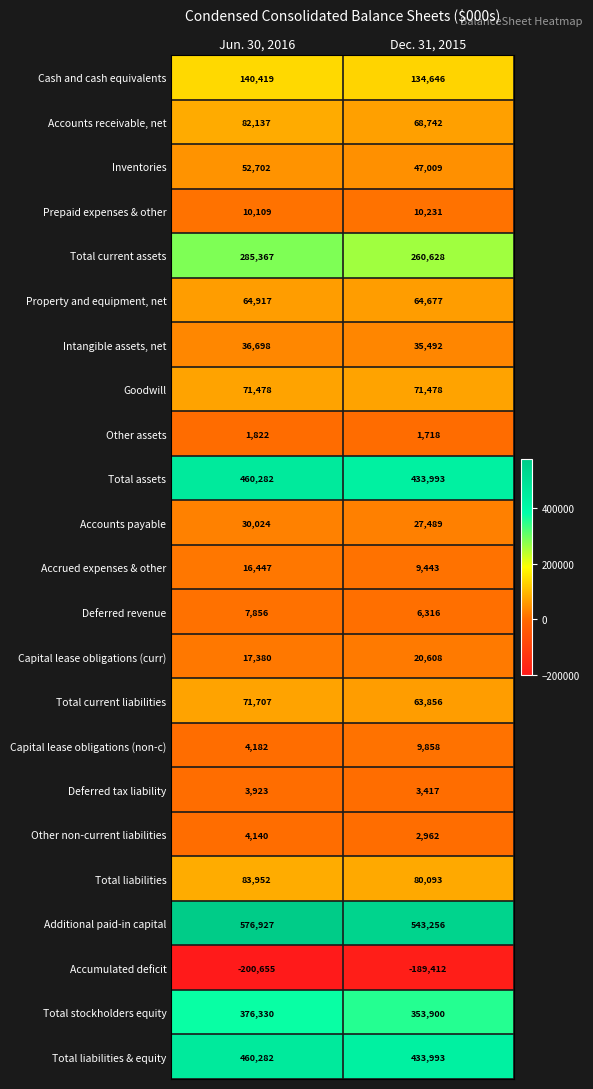

Which series has the largest range (max minus min)?

Additional paid-in capital